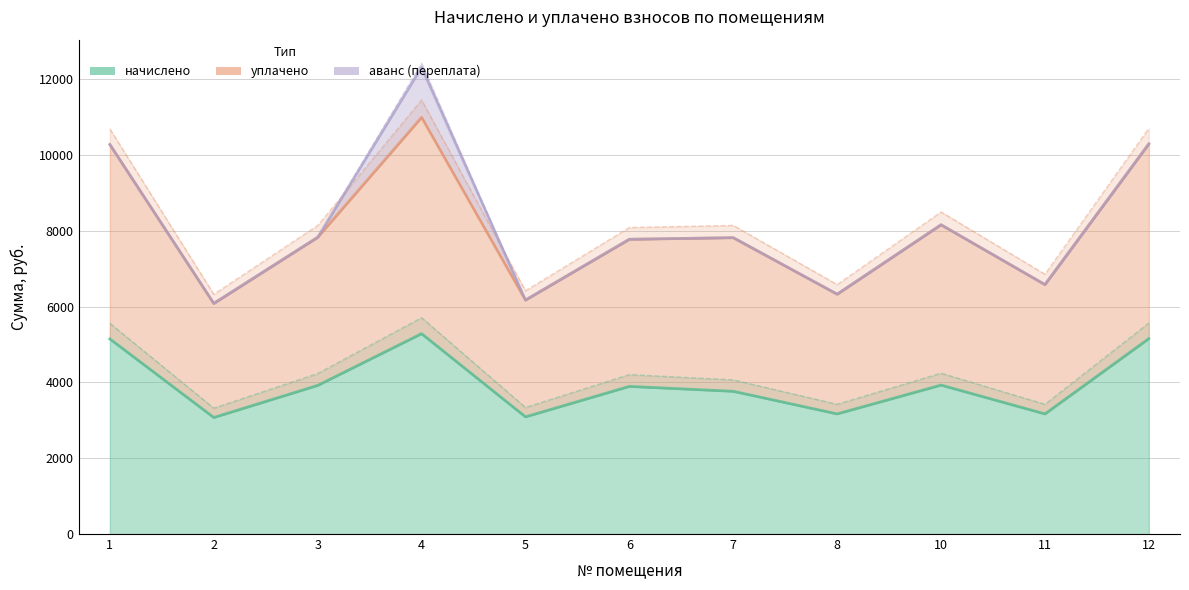

Which category has the lowest value in the уплачено series?

2